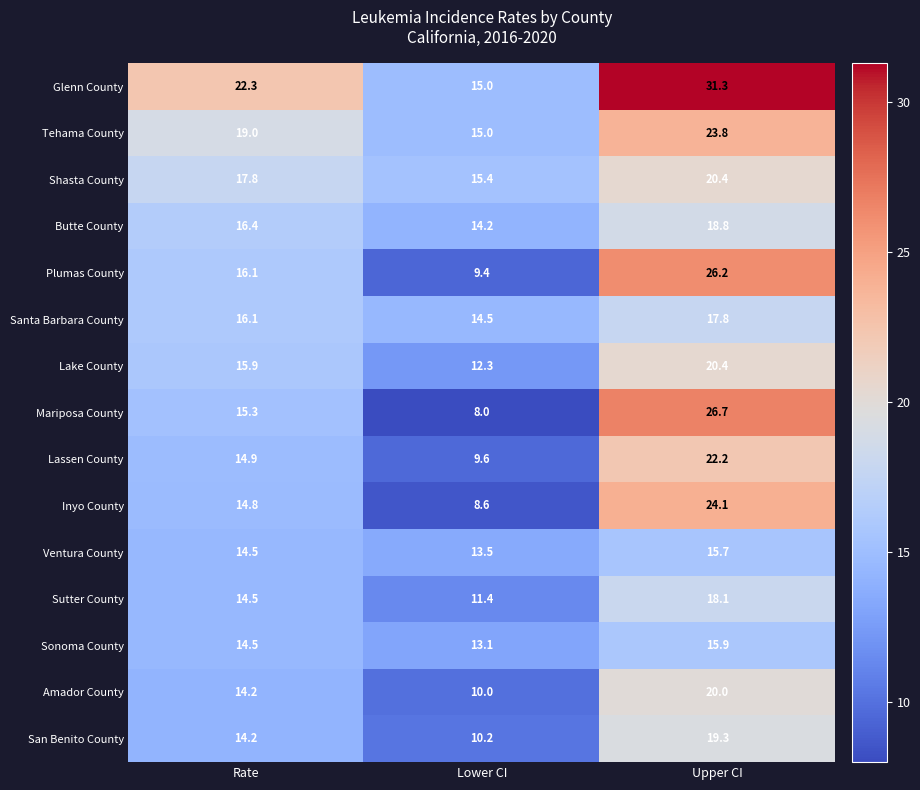

Which series changed the most between Rate and Upper CI?

Mariposa County